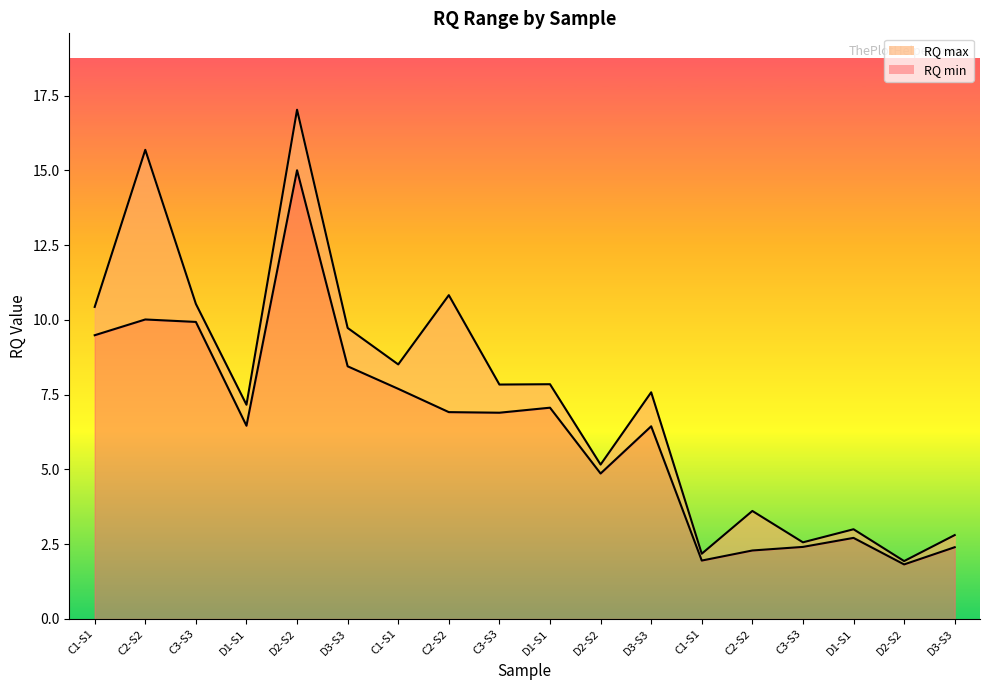

At which label does RQ min first exceed 6?

C1-S1